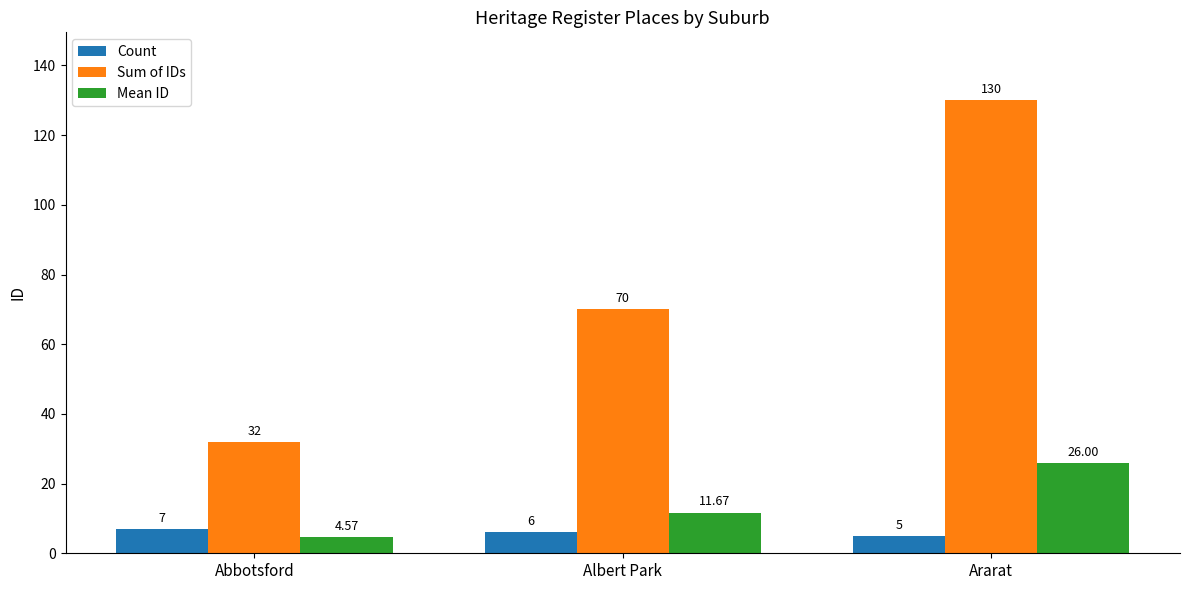

What position from the left is Ararat?

3